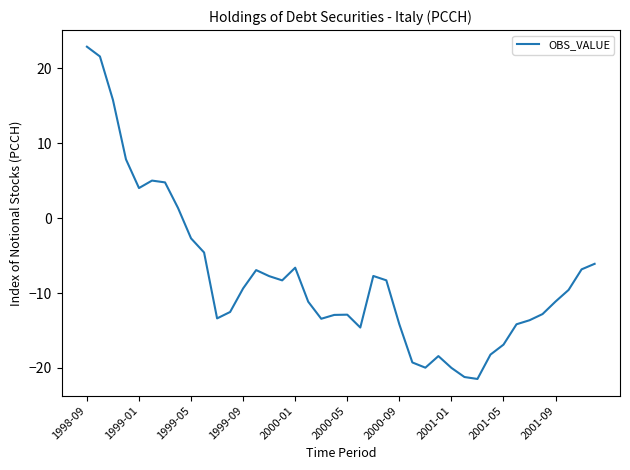

What is the minimum value shown in the chart?

-21.5